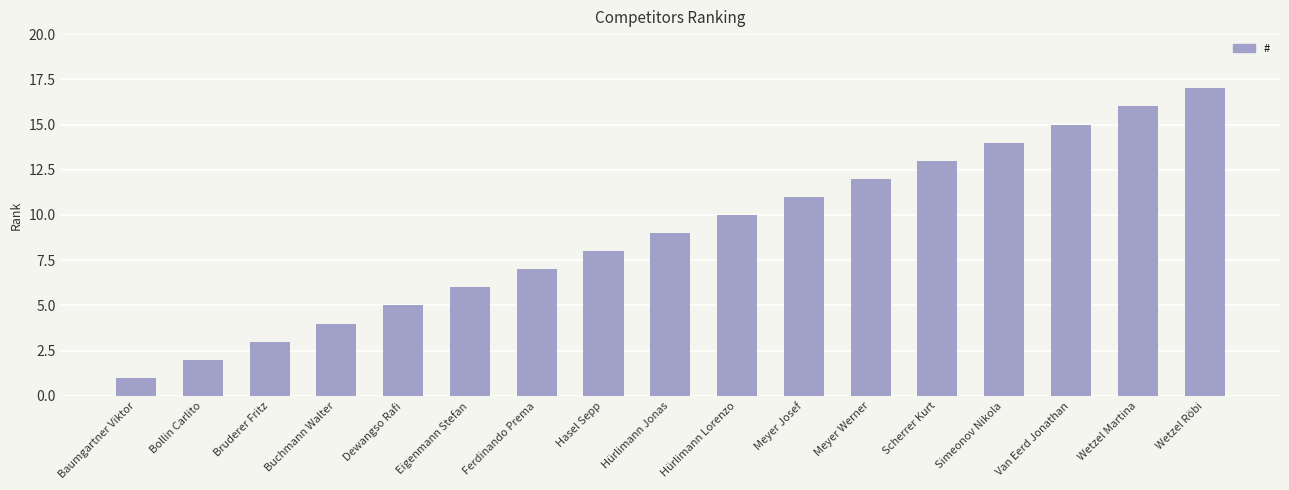

Is it true that the value at Wetzel Röbi is 17?

True